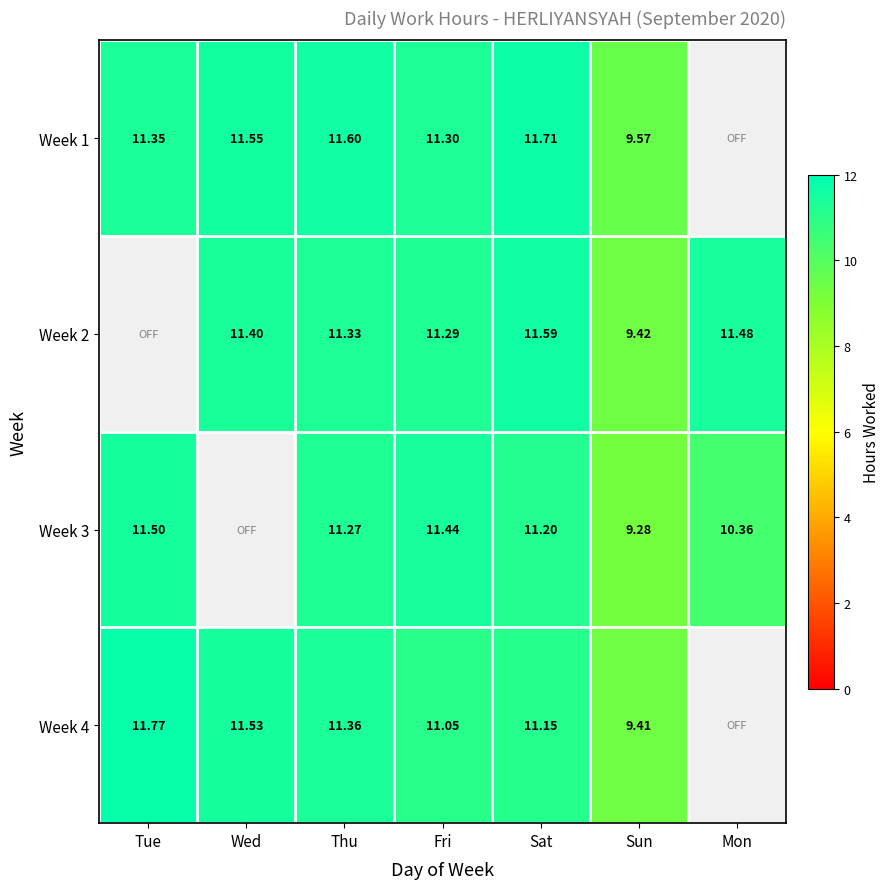

How many series are shown in this chart?

4